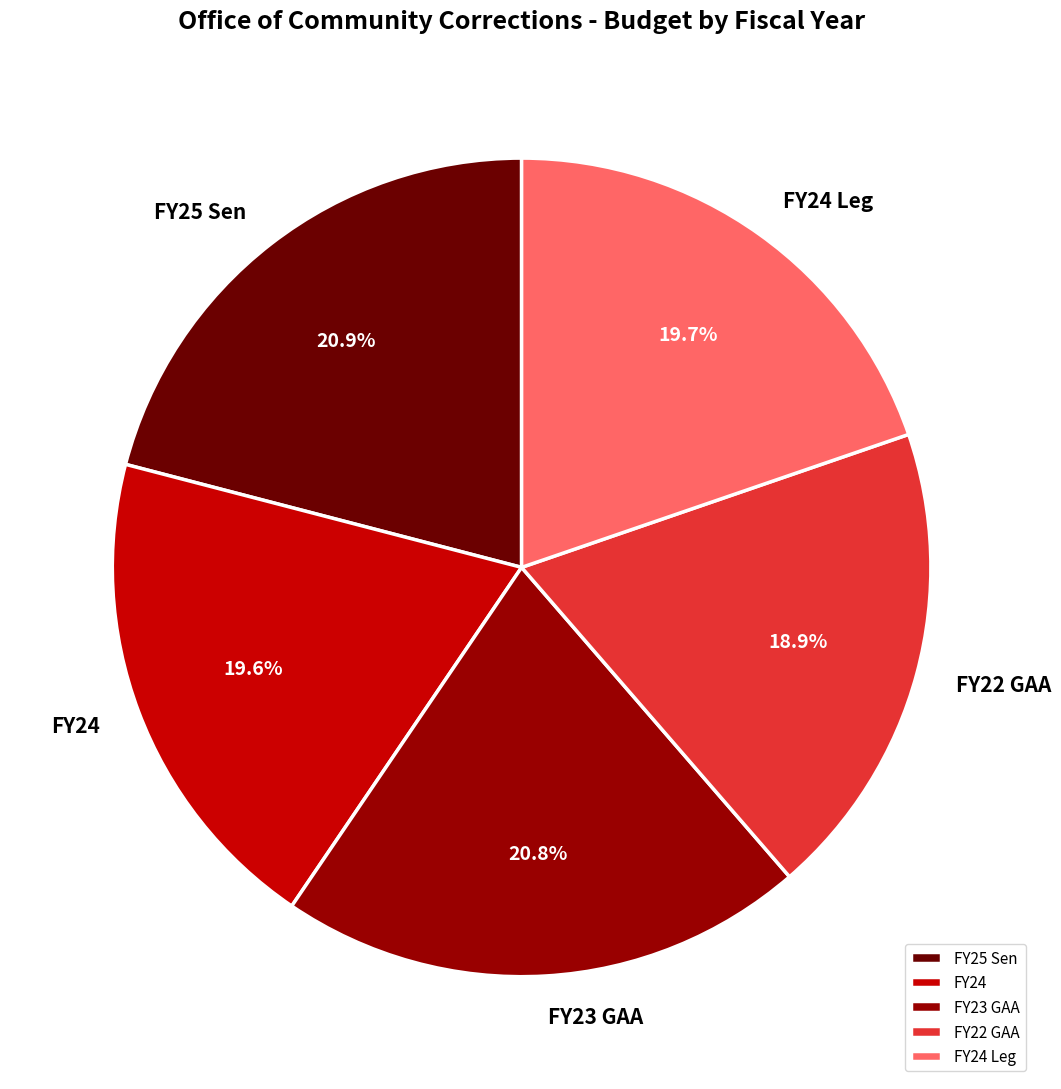

To the nearest percent, what is the average slice percentage?

20%